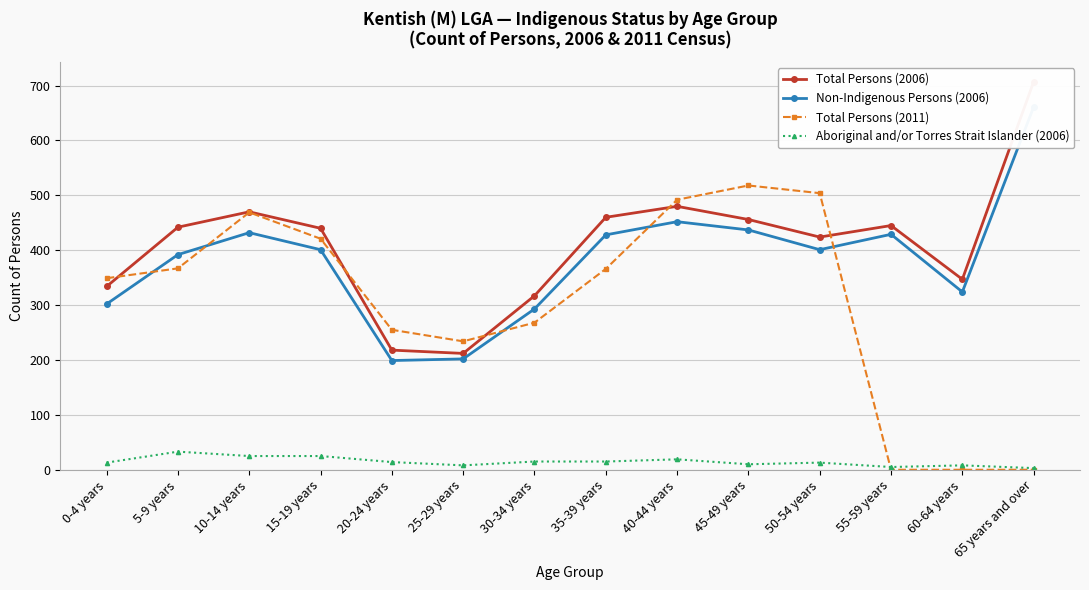

How many data points does each series have?

14